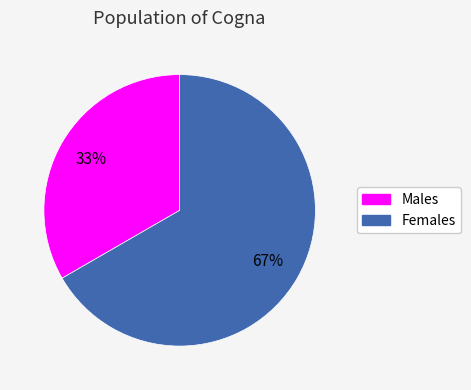

Does any single category account for the majority?

Yes